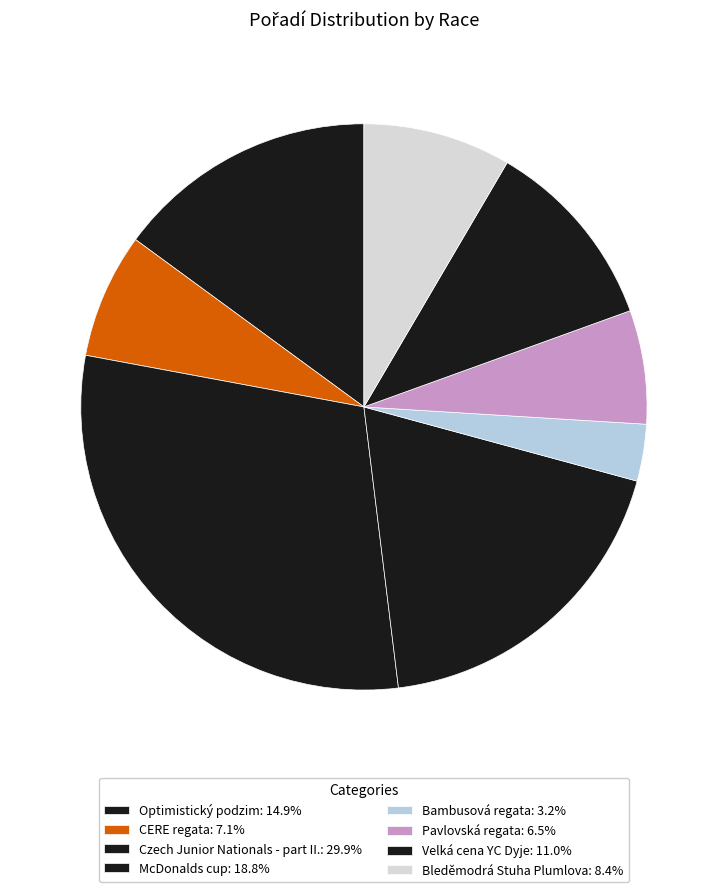

How many segments does this pie chart have?

8